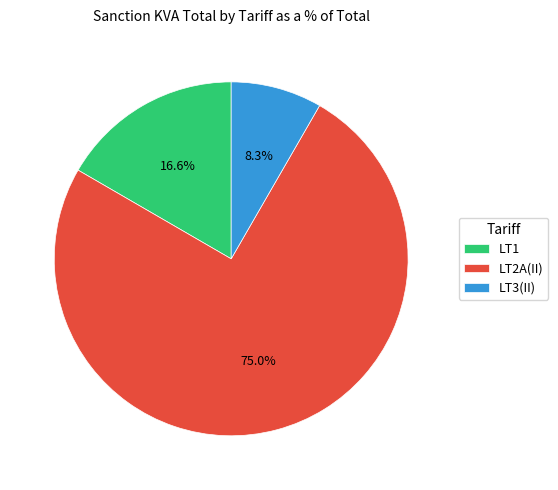

Do LT2A(II) and LT1 together represent more than half of the pie?

Yes